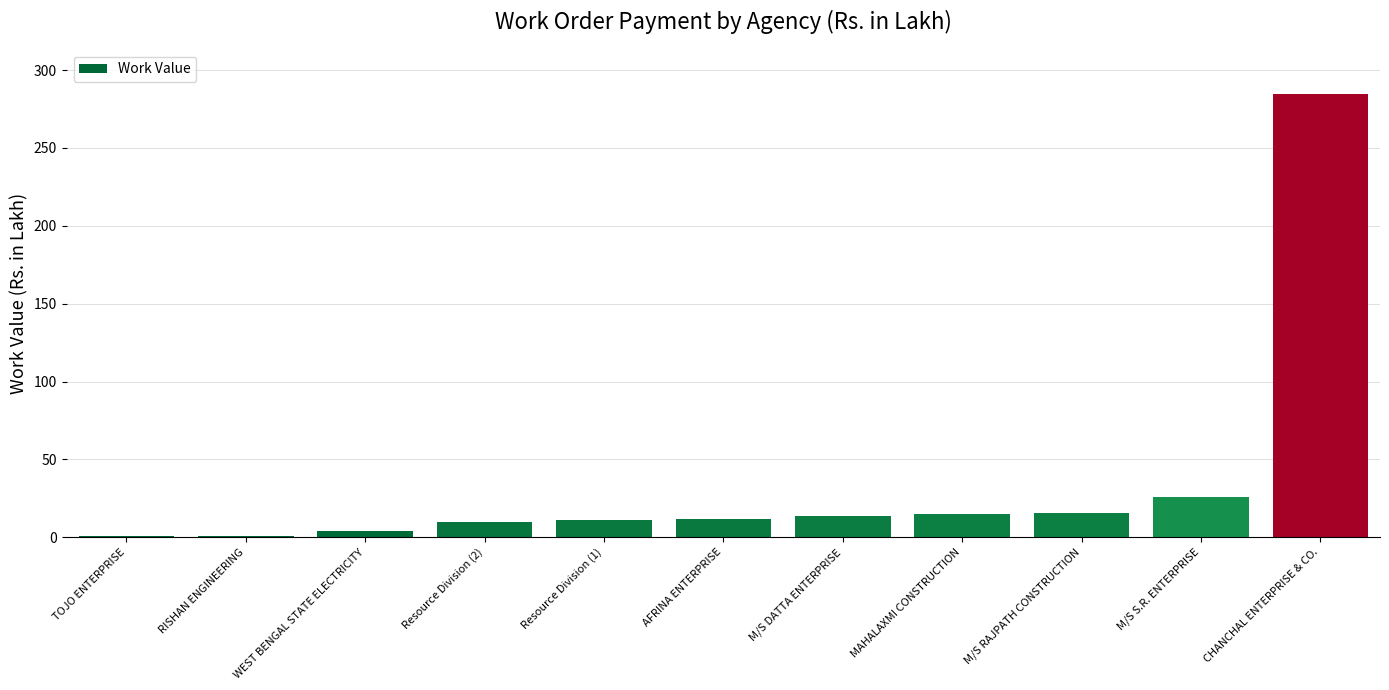

What is the maximum value shown in the chart?

284.5